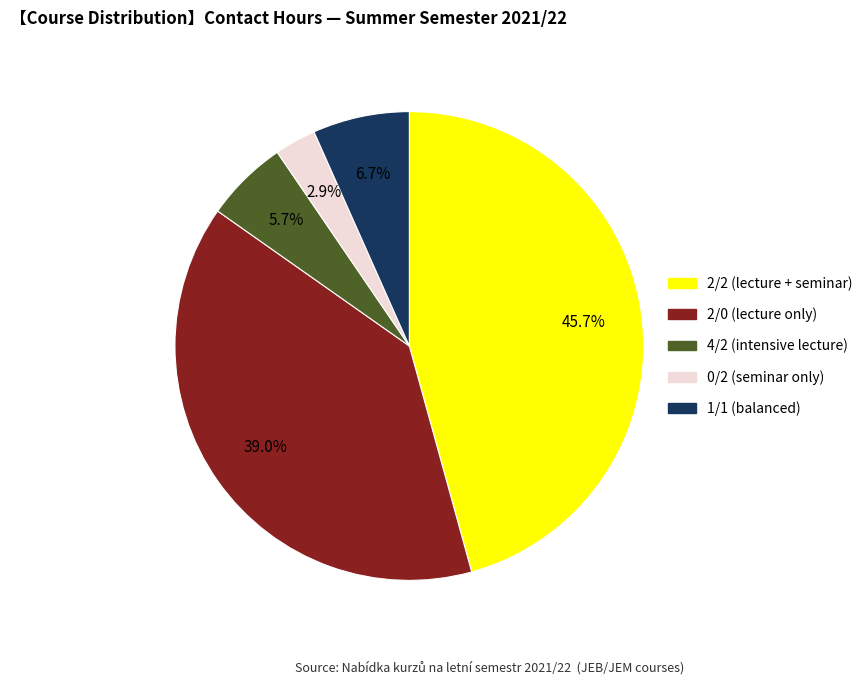

To the nearest percent, what is the average slice percentage?

20%